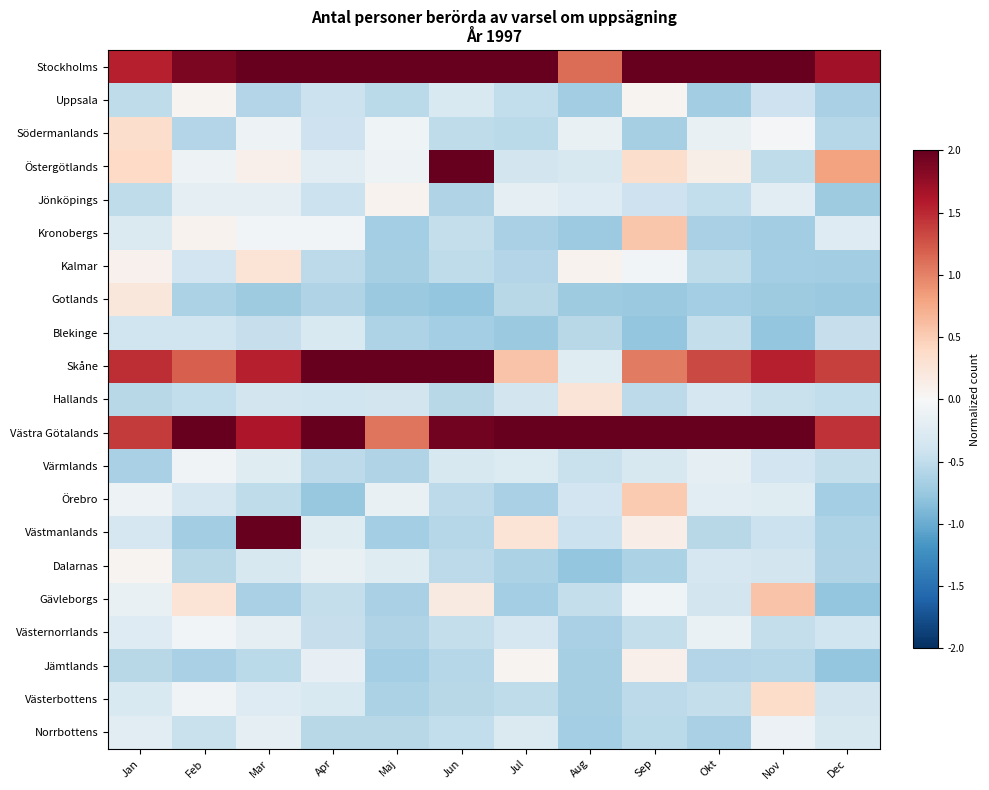

Which label corresponds to the largest value in the chart?

Aug